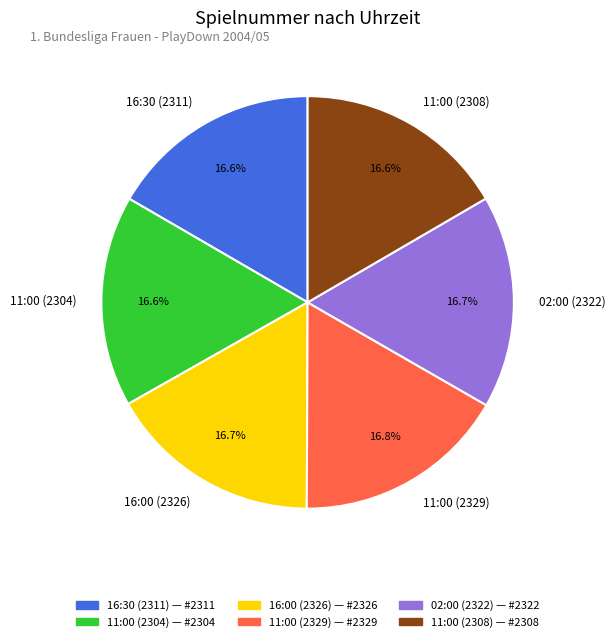

Is there any slice that represents more than half of the pie?

No